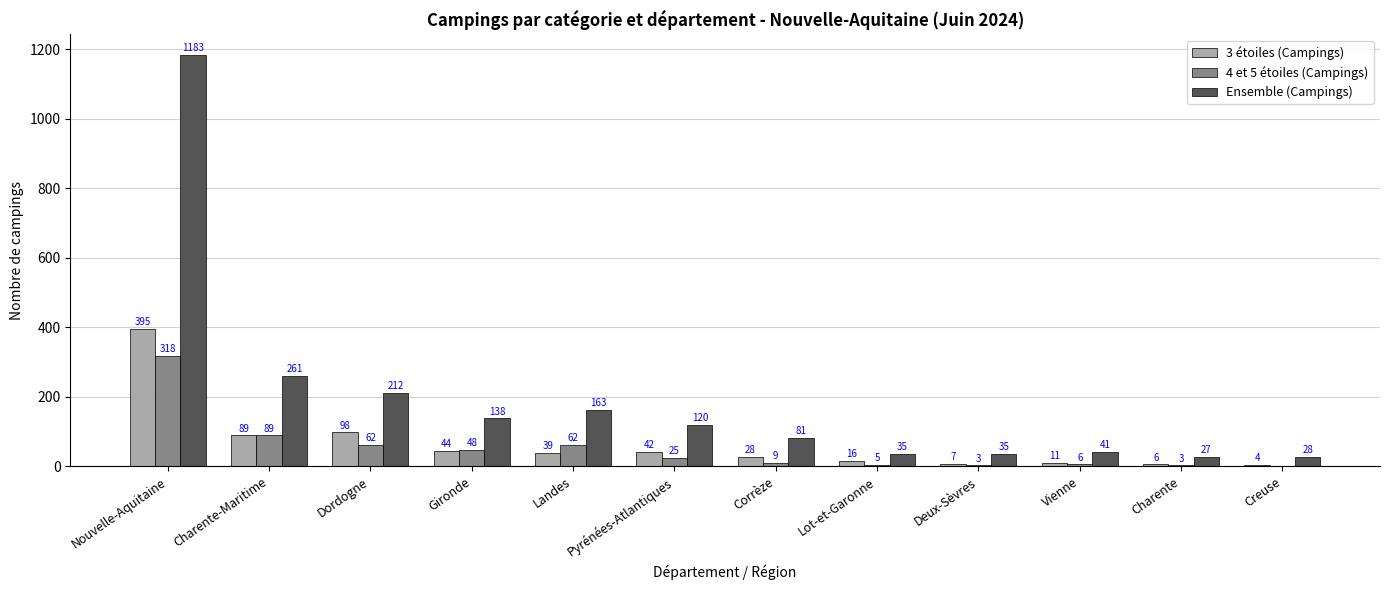

Where is 4 et 5 étoiles (Campings) nearest to the value 159?

Charente-Maritime